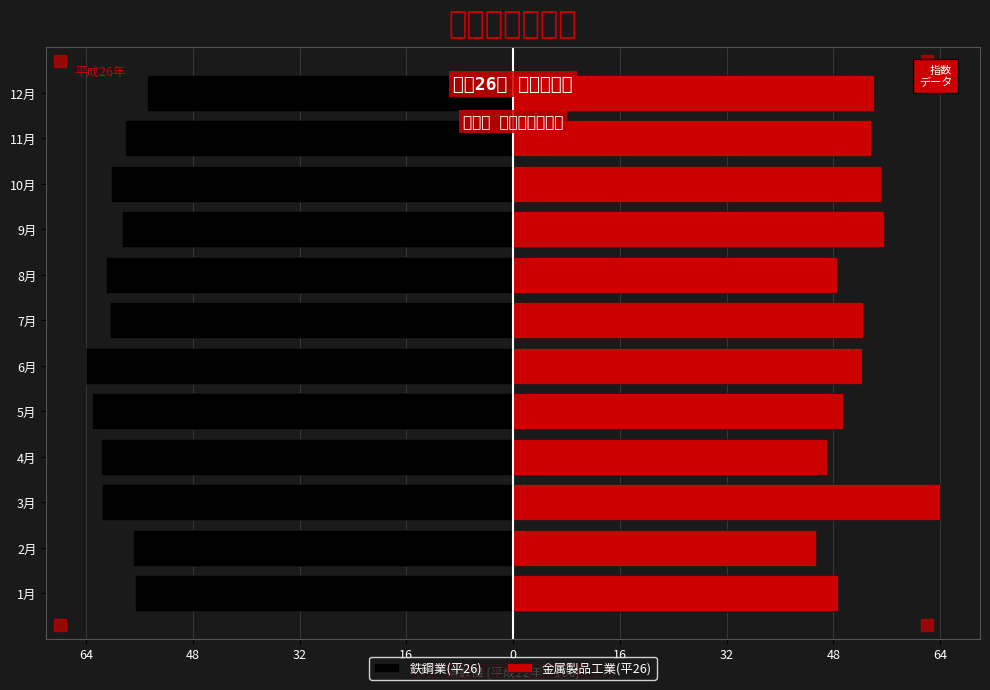

Between 2月 and 10月, which series saw the biggest shift?

金属製品工業(平26)